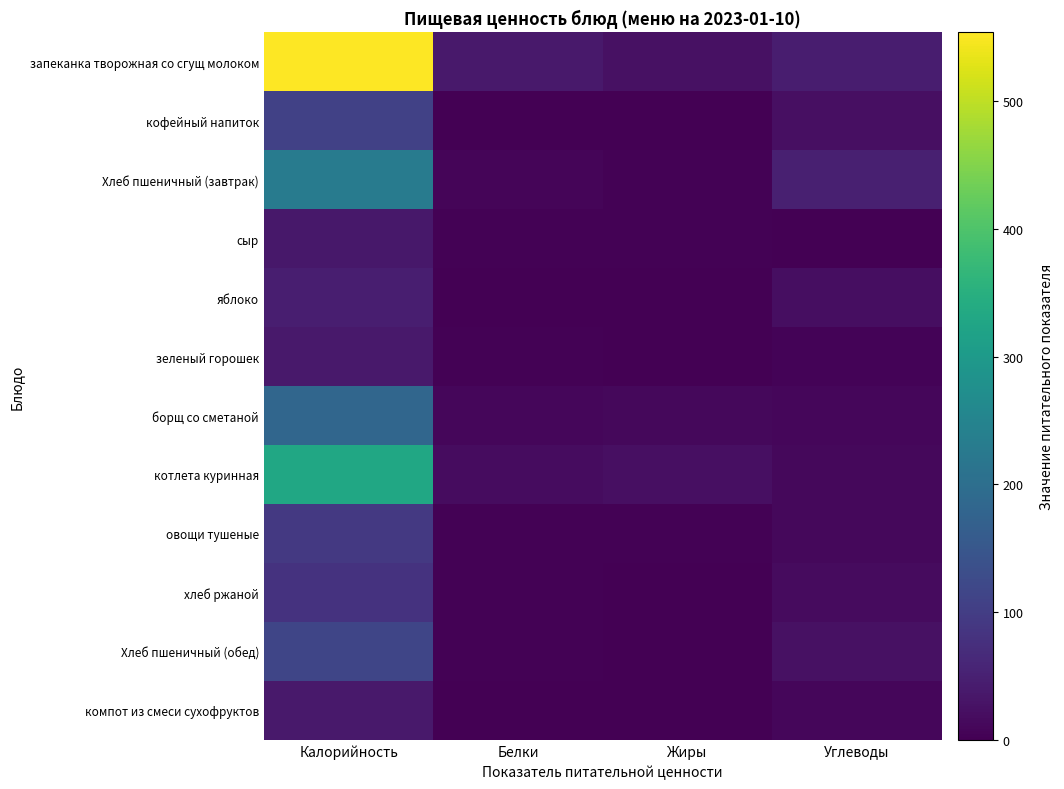

List the series in order of their peak value, lowest first.

сыр, компот из смеси сухофруктов, зеленый горошек, яблоко, хлеб ржаной, овощи тушеные, кофейный напиток, Хлеб пшеничный (обед), борщ со сметаной, Хлеб пшеничный (завтрак), котлета куринная, запеканка творожная со сгущ молоком